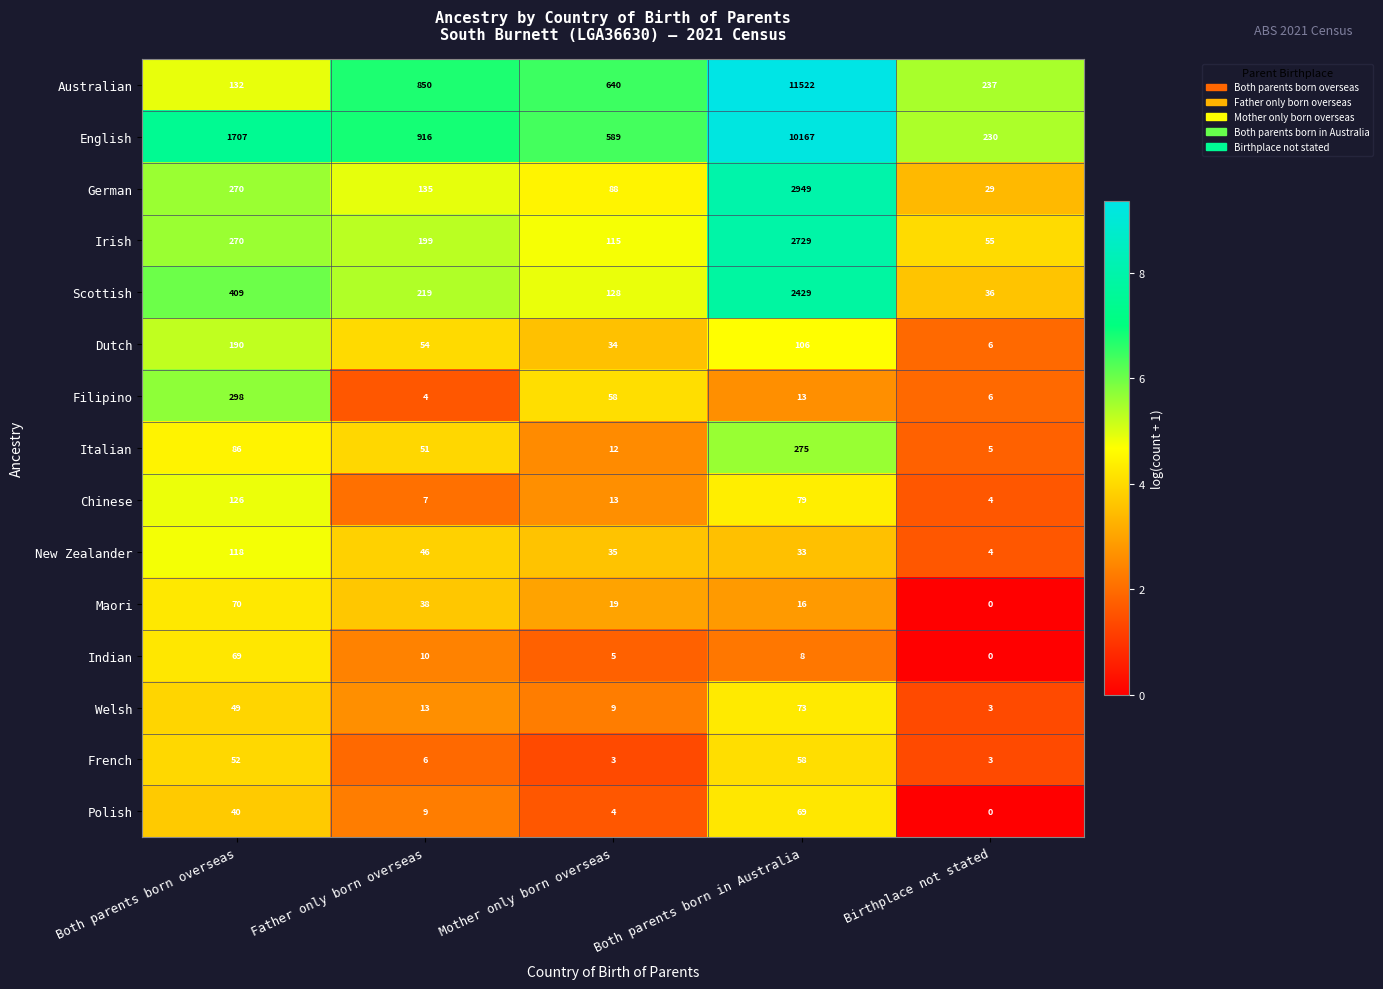

The value of Australian at Mother only born overseas is 398. True or false?

False